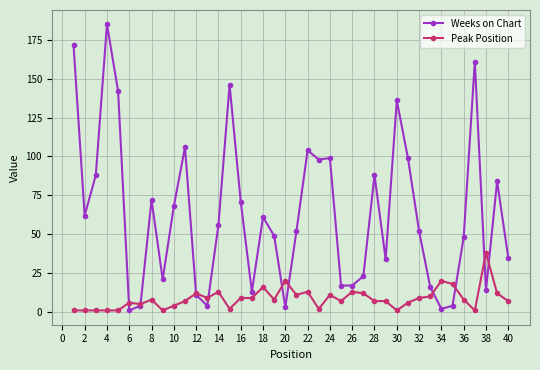

How many intersections are there between Weeks on Chart and Peak Position?

10